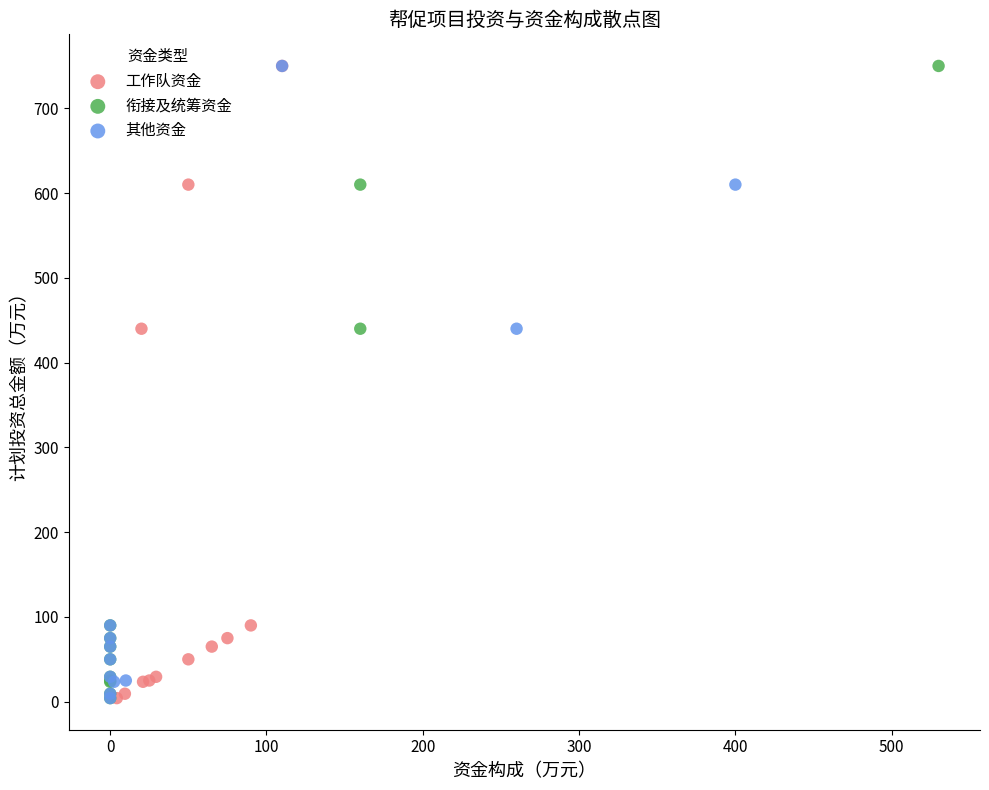

What are all the series names shown in the legend?

工作队资金, 衔接及统筹资金, 其他资金